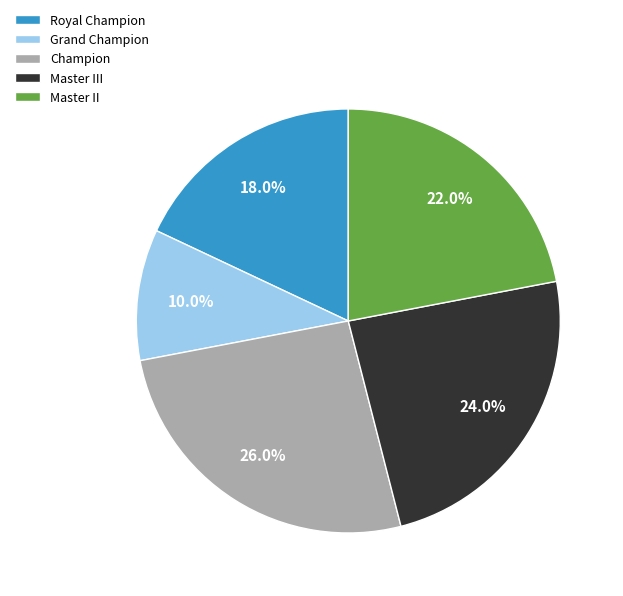

What is the smallest slice in the pie chart?

Grand Champion